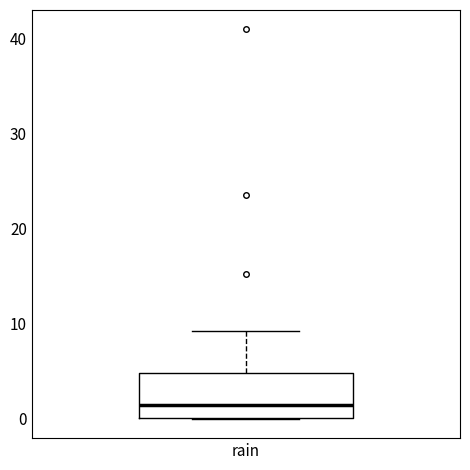

Read this box plot against the y-axis: the position of the median line, the range covered by the box, and the ends of both whiskers. The values are not printed on the chart, so give them approximately, as read against the axis.

median 1, box 0 to 5, whiskers 0 to 9